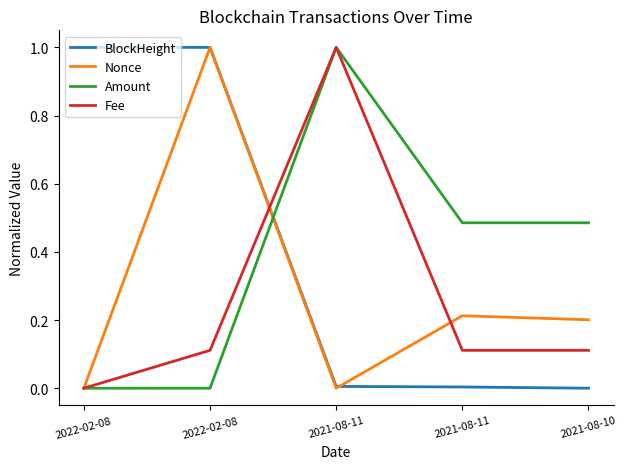

What is the total value across all series at 2022-02-08?

1.0